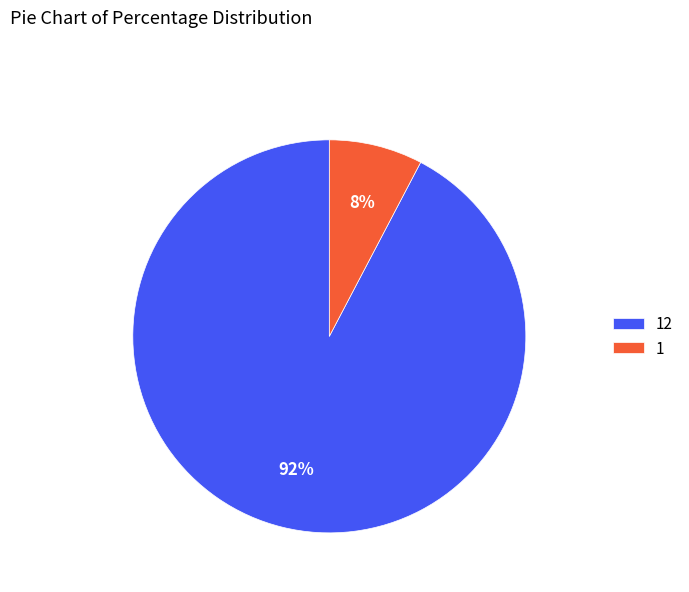

Rank the categories by value from highest to lowest.

12, 1